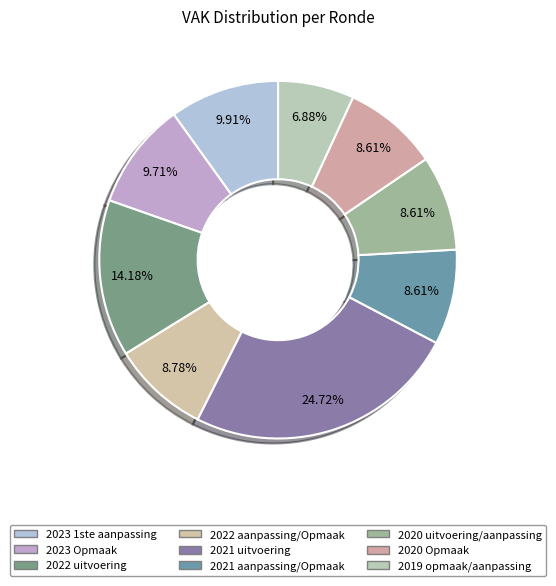

To the nearest percent, what portion does 2022 aanpassing/Opmaak represent?

9%